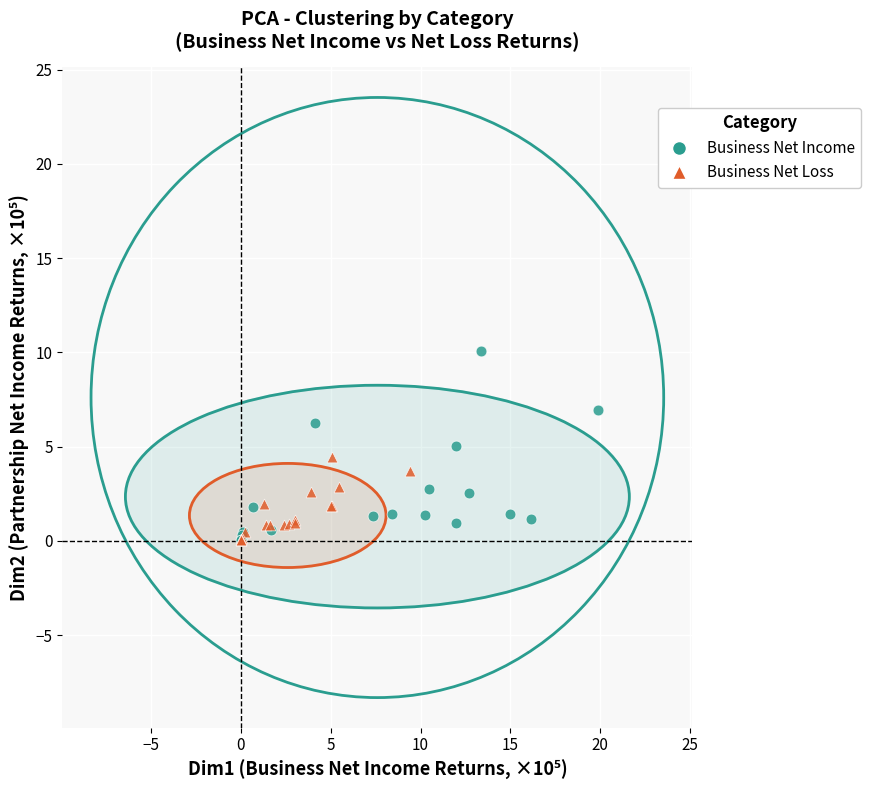

Which series contains the highest Y value?

Business Net Income